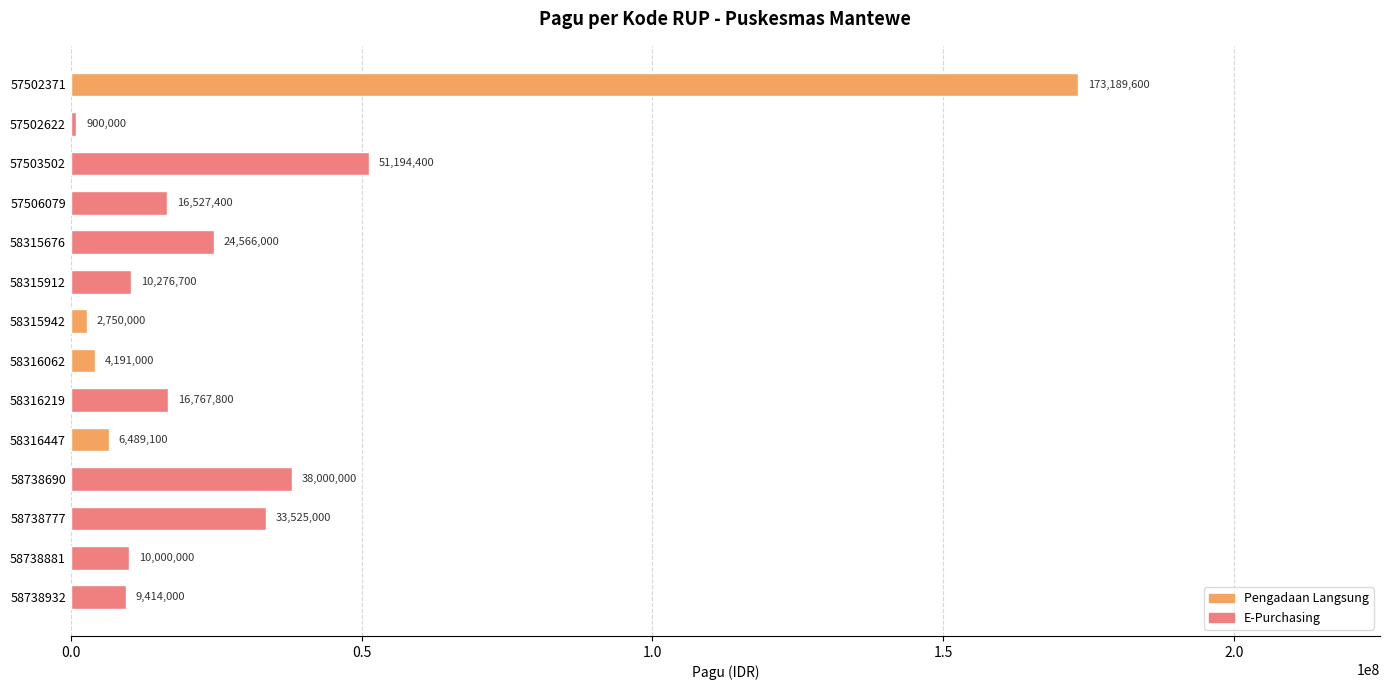

The chart shows a value of 77651099 at 57503502. True or false?

False